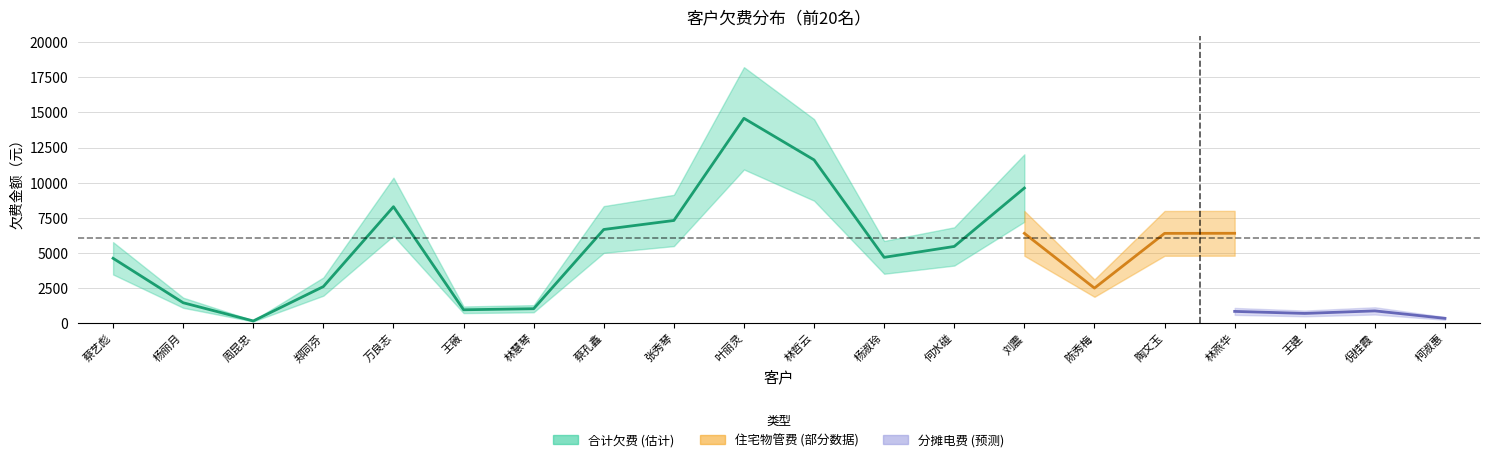

What is the maximum value for 合计欠费?

14578.3